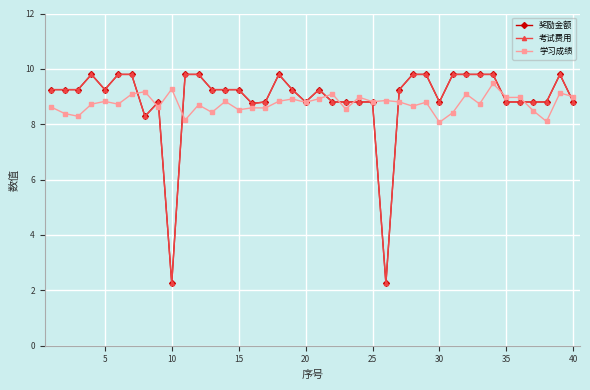

At how many categories does at least one series exceed 4?

40